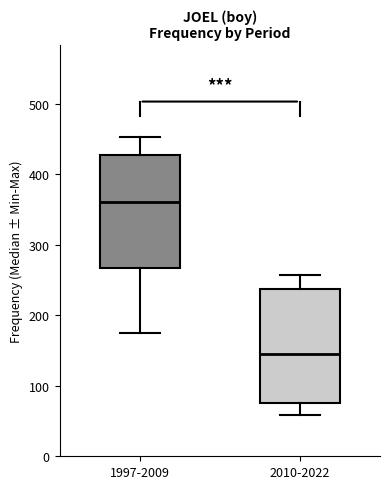

Reading left to right, transcribe this box plot: for each box, give where its median line is, the range the box spans, and where its two whiskers end, as read against the y-axis. The values are not printed on the chart, so give them approximately, as read against the axis.

1997-2009: median 360, box 270 to 430, whiskers 180 to 450
2010-2022: median 150, box 80 to 240, whiskers 60 to 260